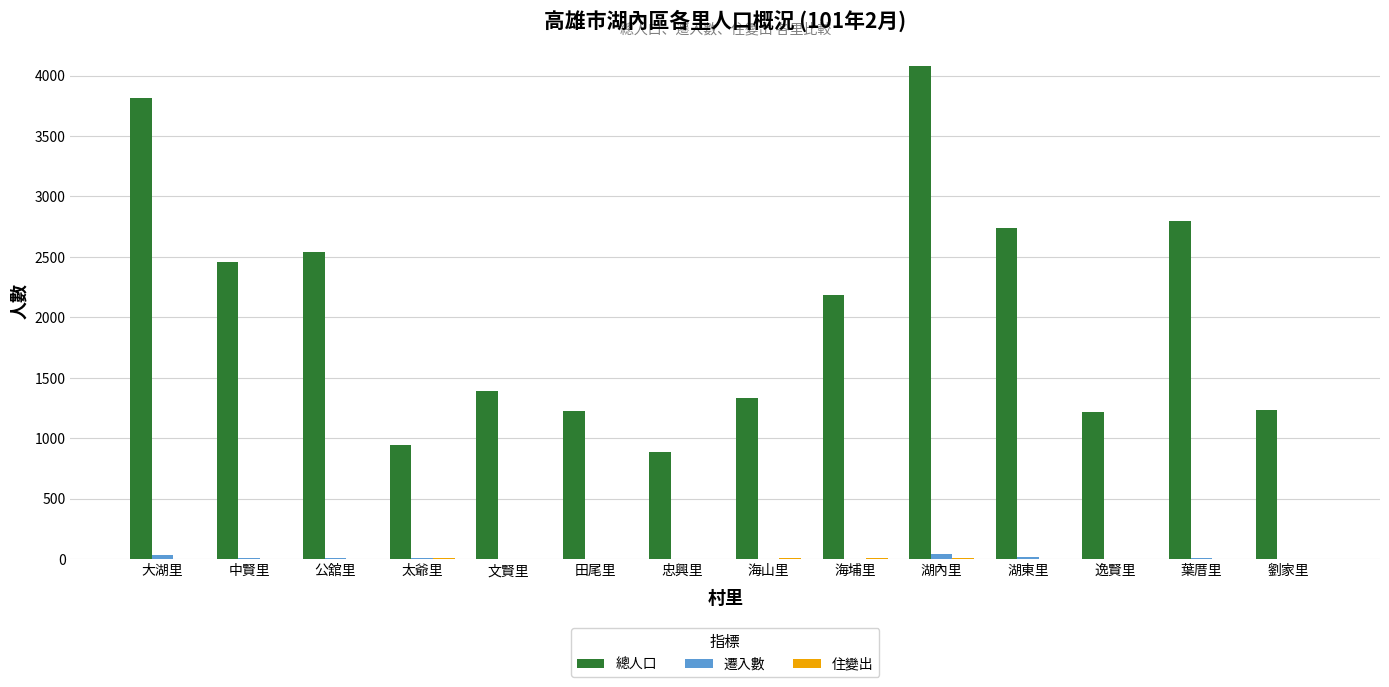

At which label does 總人口 reach its peak?

湖內里